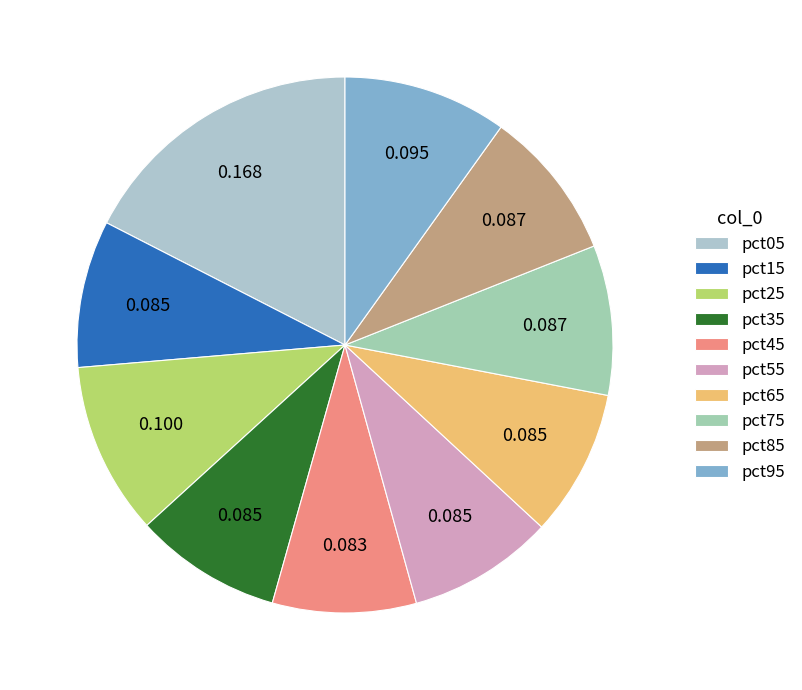

Rank the categories by value from lowest to highest.

pct45, pct55, pct65, pct35, pct15, pct75, pct85, pct95, pct25, pct05